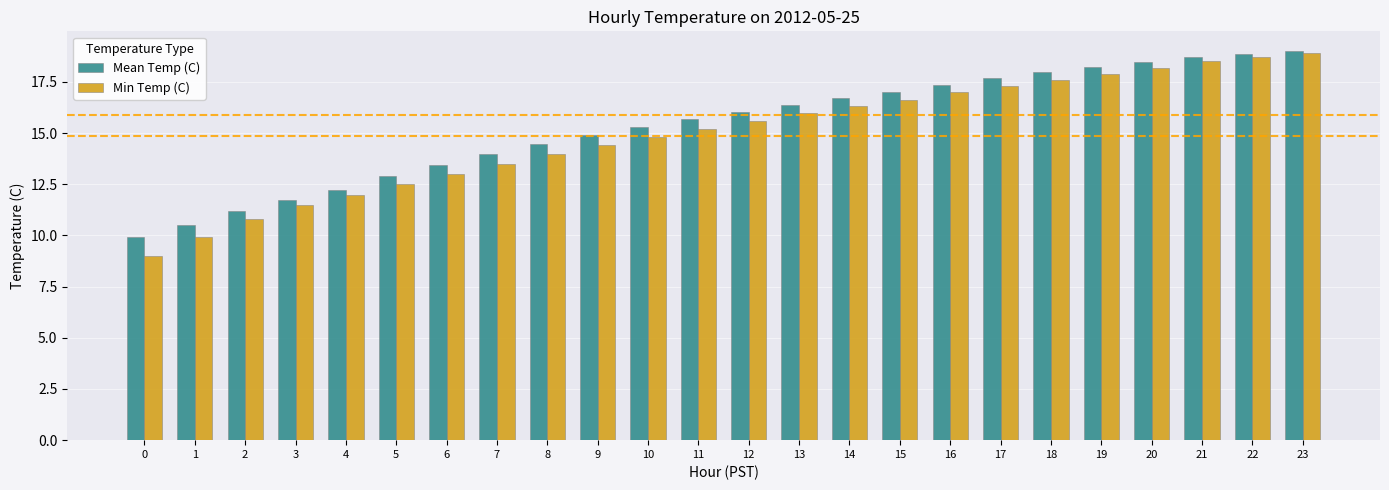

At which label is Mean Temp (C) closest to 14?

7